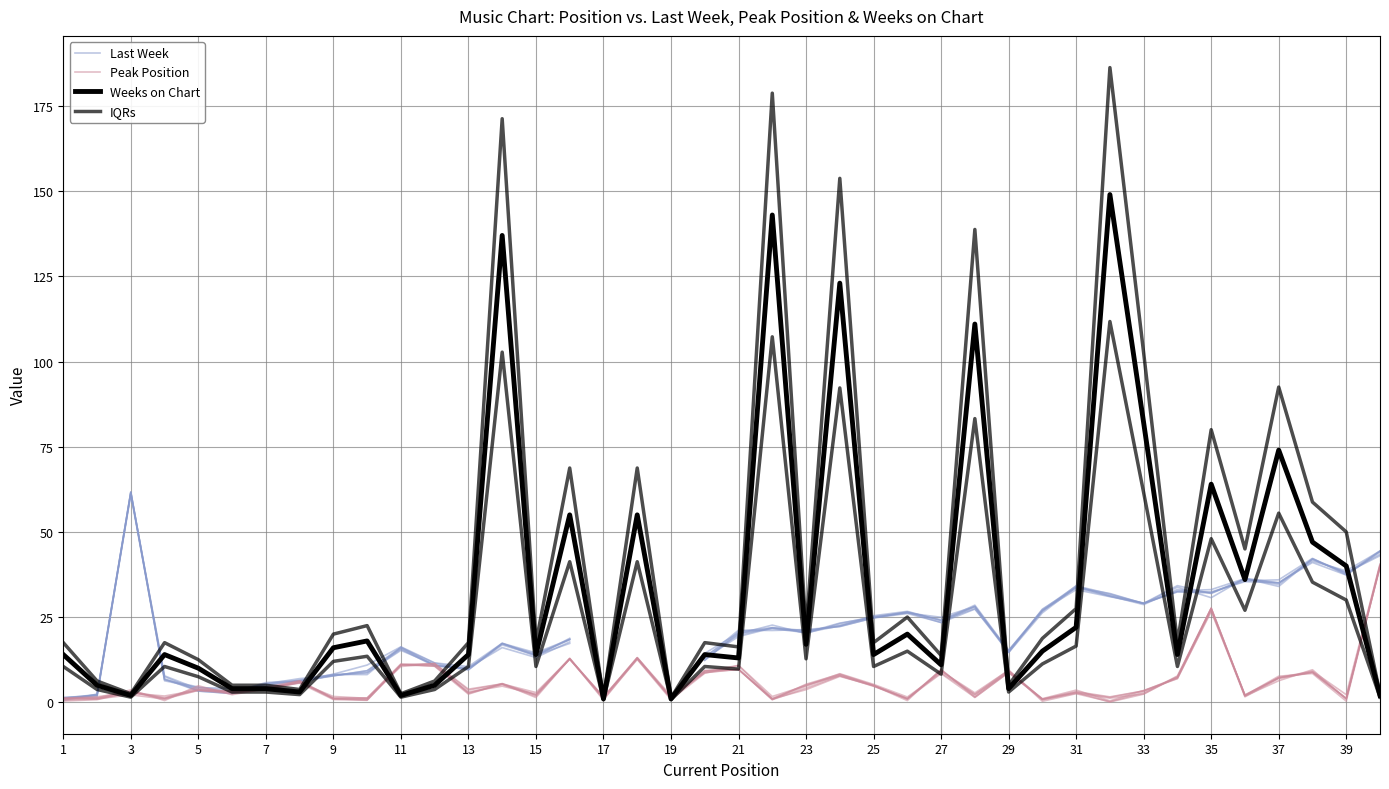

What is the total value across all series at 23?

33.4